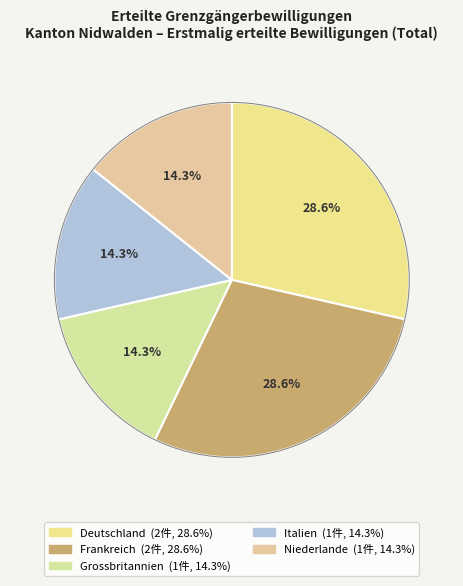

Is Frankreich the majority of the pie?

No